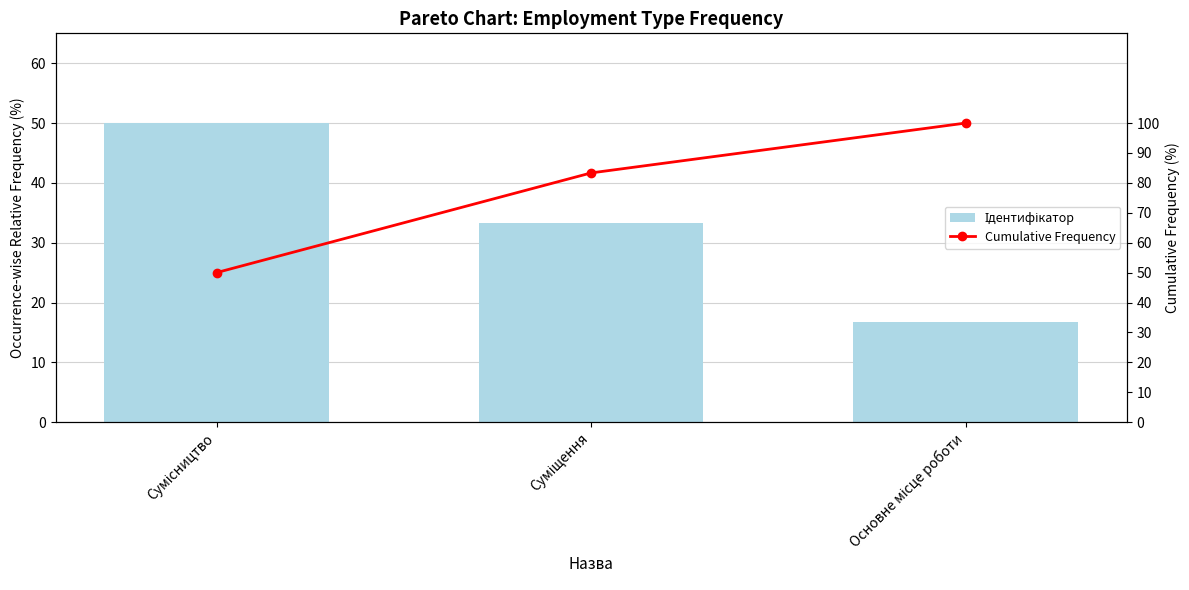

Which series has the widest spread of values?

Cumulative Frequency